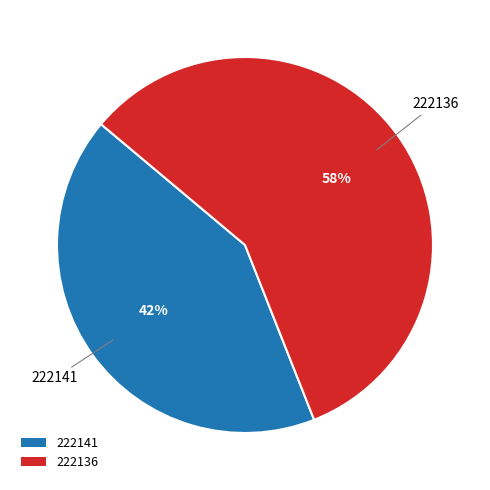

Which slice is the largest?

222136